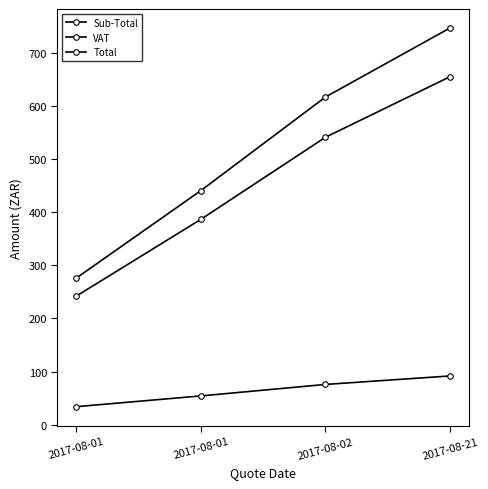

At how many categories does at least one series exceed 54?

4